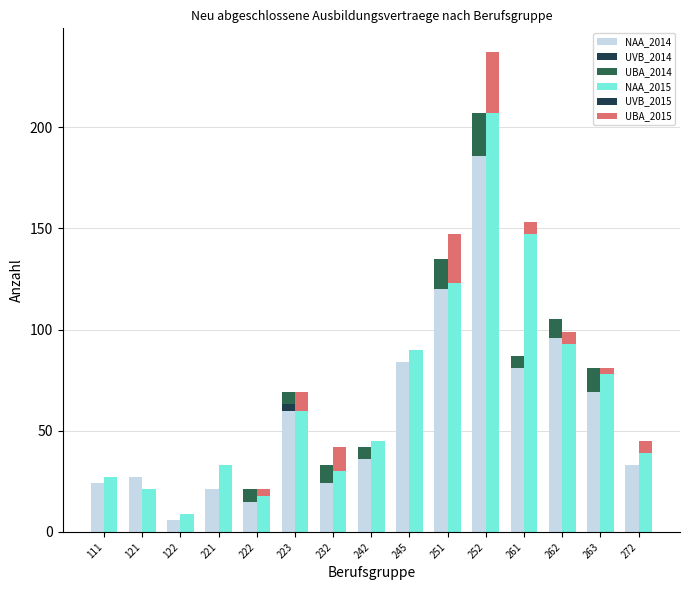

Which series changed the most between 221 and 263?

NAA_2014